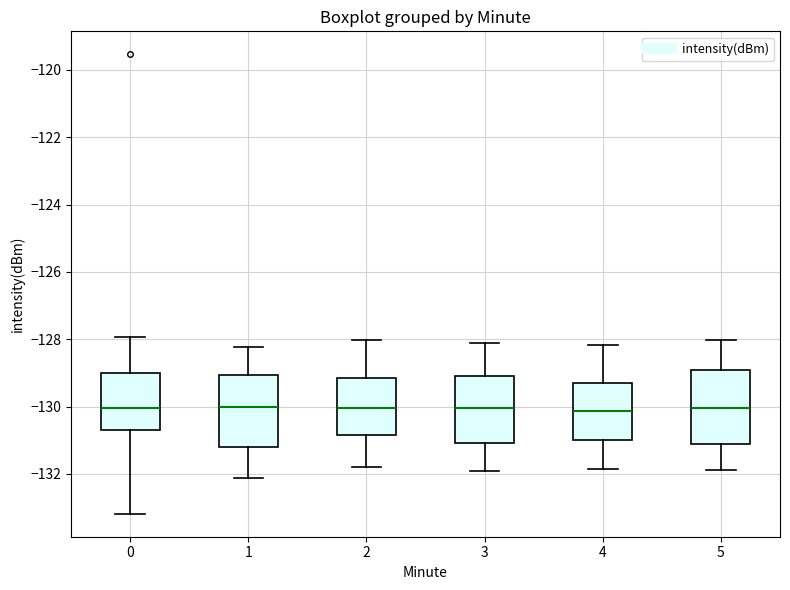

Reading left to right, read every box against the y-axis: the position of its median line, the range the box covers, and the ends of its whiskers. The values are not printed on the chart, so give them approximately, as read against the axis.

0: median -130.0, box -130.8 to -129.0, whiskers -133.2 to -128.0
1: median -130.0, box -131.2 to -129.0, whiskers -132.2 to -128.2
2: median -130.0, box -130.8 to -129.2, whiskers -131.8 to -128.0
3: median -130.0, box -131.0 to -129.0, whiskers -132.0 to -128.2
4: median -130.2, box -131.0 to -129.2, whiskers -131.8 to -128.2
5: median -130.0, box -131.2 to -129.0, whiskers -131.8 to -128.0